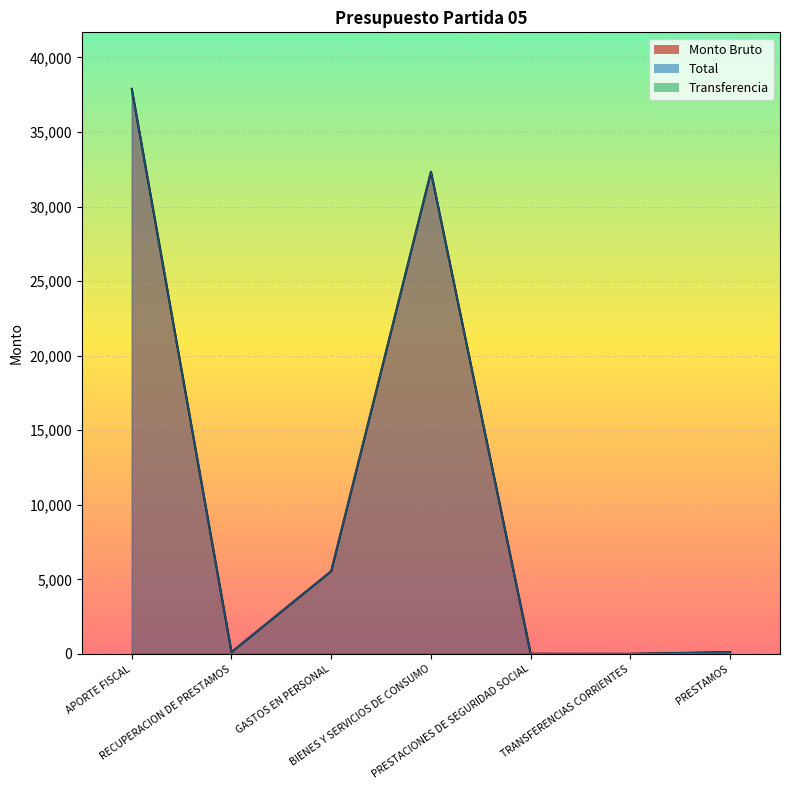

What is the label of the 7th point from the right?

APORTE FISCAL